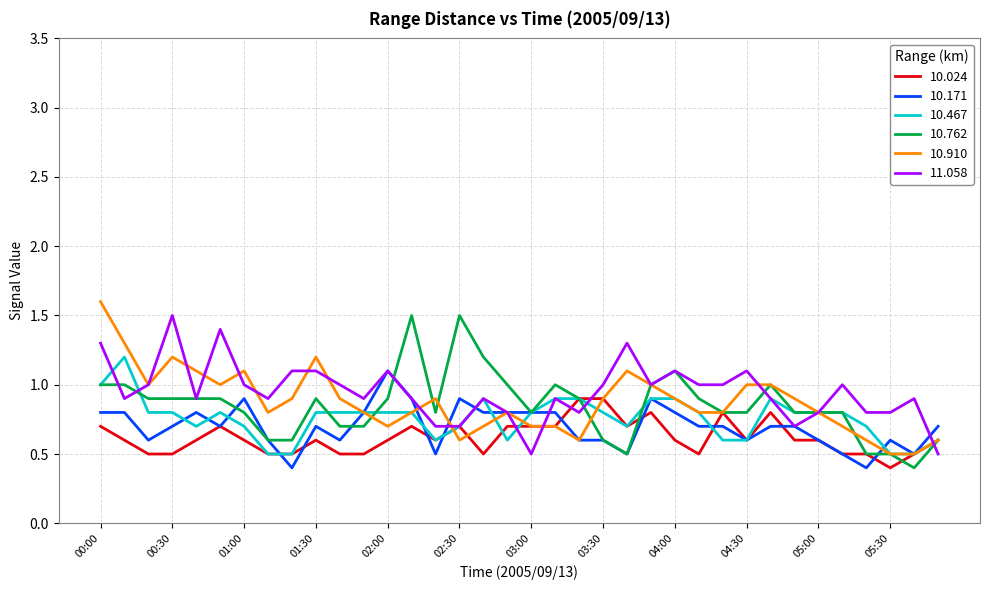

What is the greatest value displayed?

1.6